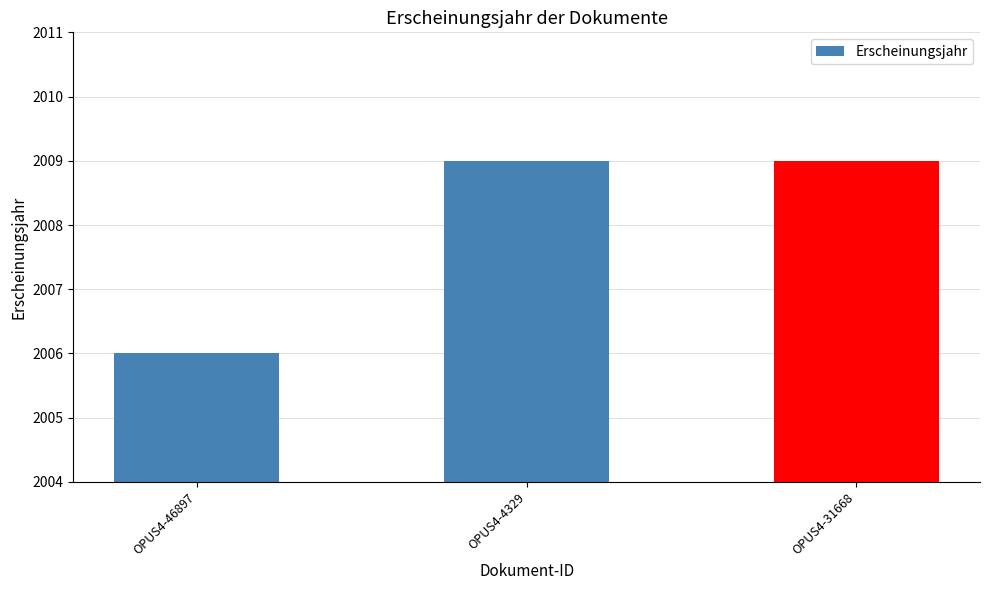

What is the label of the 1st bar from the left?

OPUS4-46897